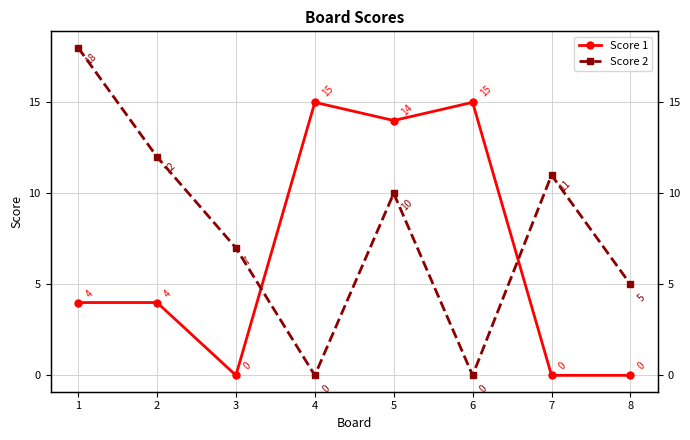

Which category has the lowest value in the Score 2 series?

4